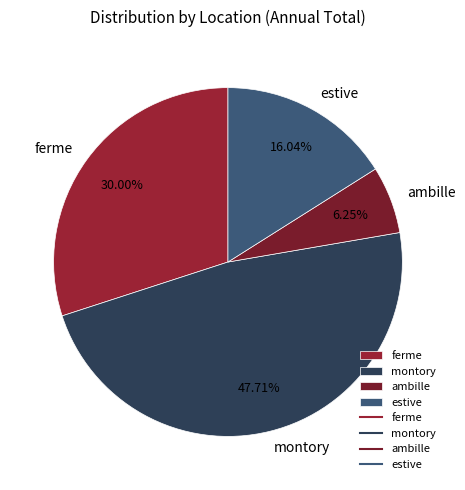

Approximately how many times larger is the value at montory compared to ambille?

7.6